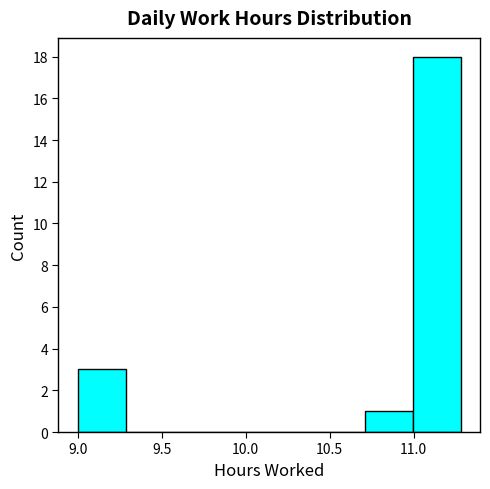

Reading left to right, transcribe this chart: for each bar, give the range it covers on the x-axis and its height. Neither the bar edges nor the heights are printed on the chart, so give them approximately, as read against the axes.

9.000 to 9.285: 3
9.285 to 9.570: 0
9.570 to 9.855: 0
9.855 to 10.140: 0
10.140 to 10.425: 0
10.425 to 10.710: 0
10.710 to 10.995: 1
10.995 to 11.280: 18